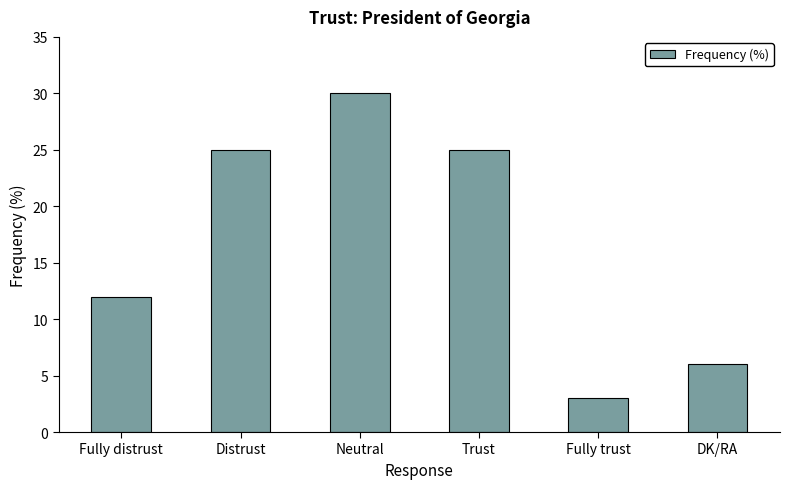

Count the values in the range 6 to 25.

4